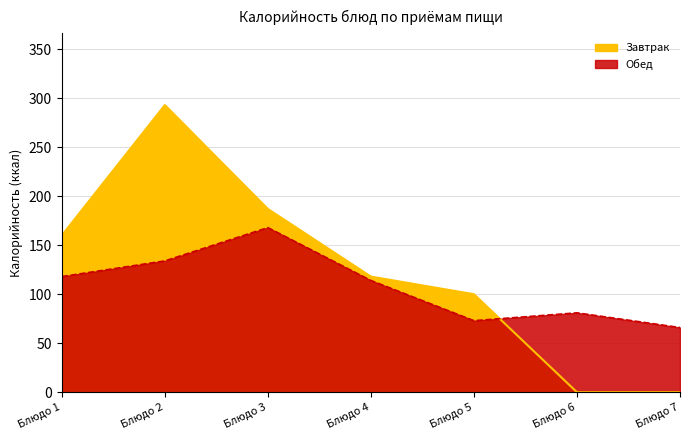

How many values are below 114?

3